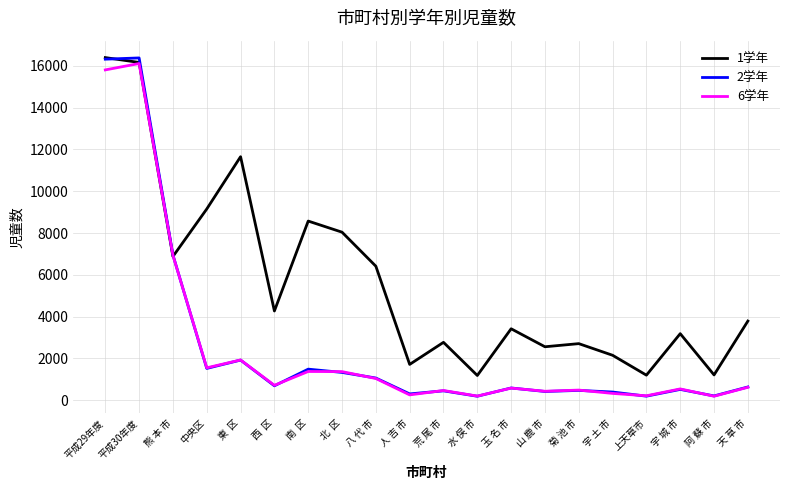

Read the 1学年 value at 東  区.

11654